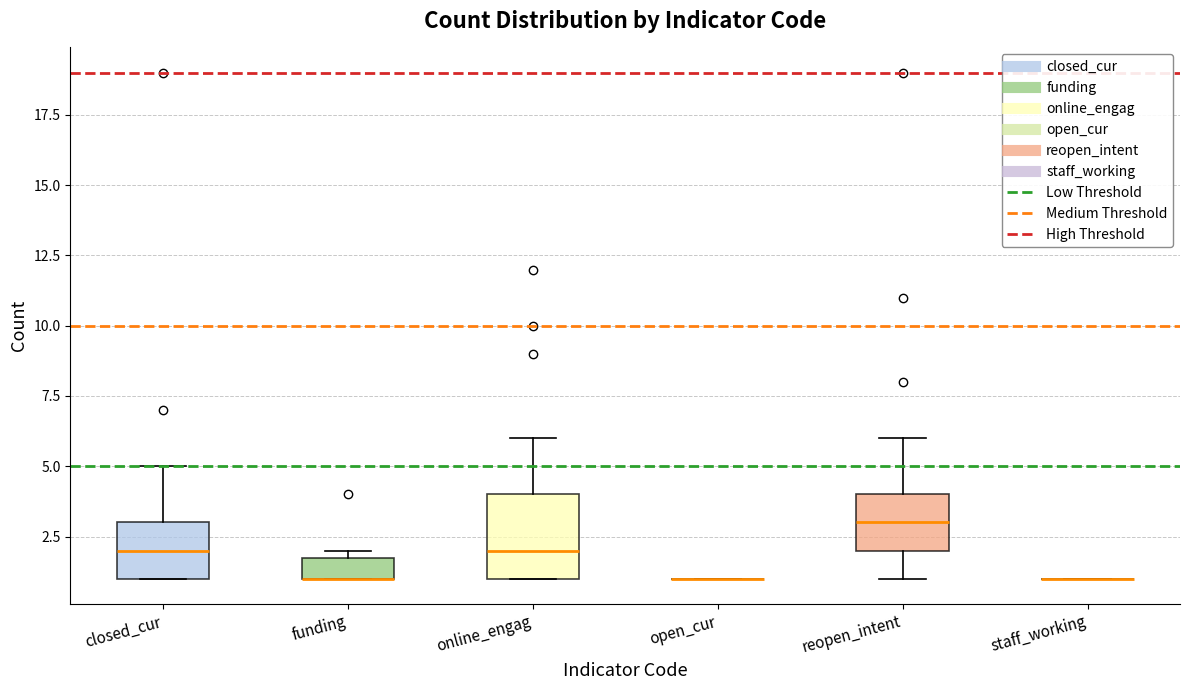

Reading left to right, transcribe this box plot: for each box, give where its median line is, the range the box spans, and where its two whiskers end, as read against the y-axis. The values are not printed on the chart, so give them approximately, as read against the axis.

closed_cur: median 2, box 1 to 3, whiskers 1 to 5
funding: median 1 (drawn on the box's lower edge), box 1 to 2, whiskers 1 to 2 (just above the box's upper edge)
online_engag: median 2, box 1 to 4, whiskers 1 to 6
open_cur: box collapsed to a line at 1, whiskers 1 to 1
reopen_intent: median 3, box 2 to 4, whiskers 1 to 6
staff_working: box collapsed to a line at 1, whiskers 1 to 1